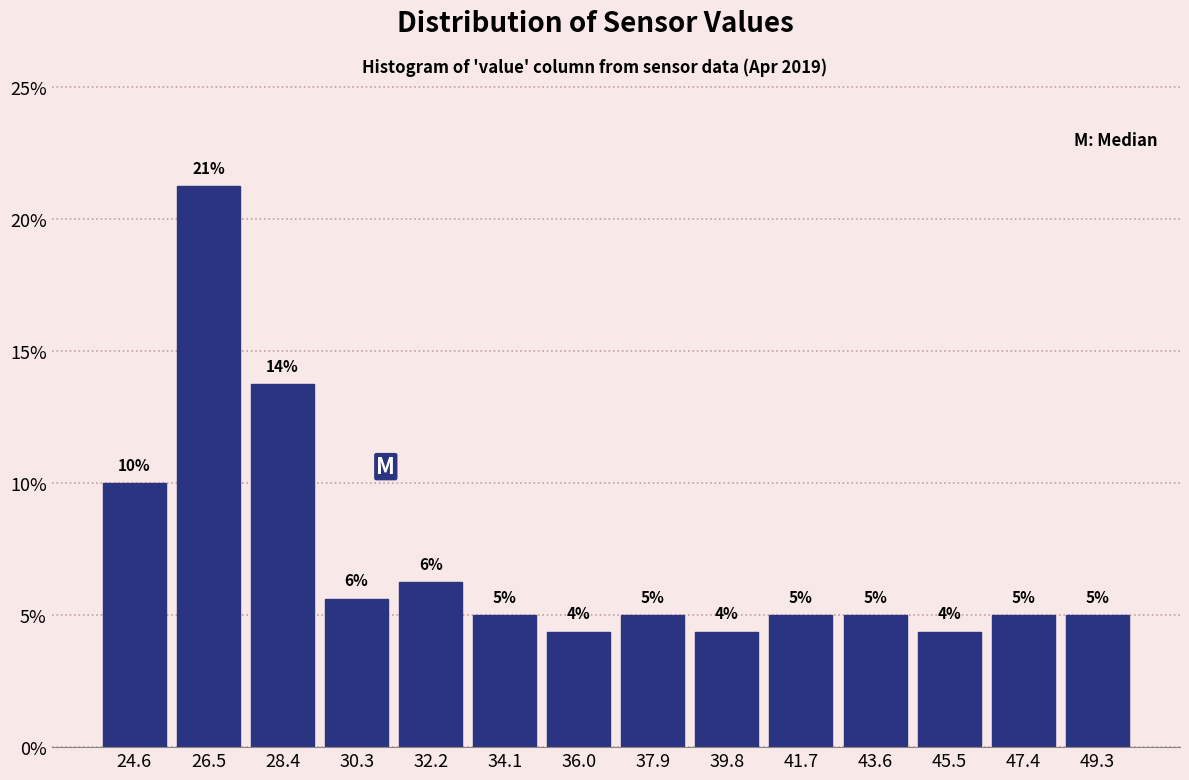

Over which range of the x-axis is the bar tallest?

25.6 to 27.4